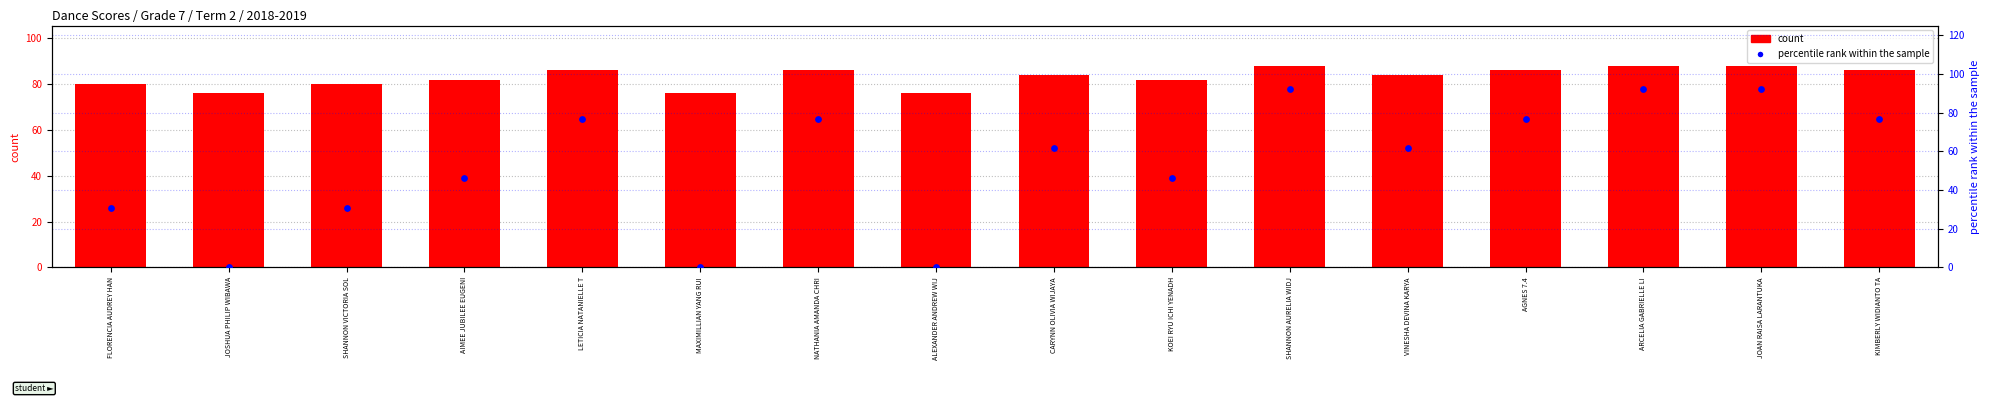

What are all the series names shown in the legend?

count, percentile rank within the sample